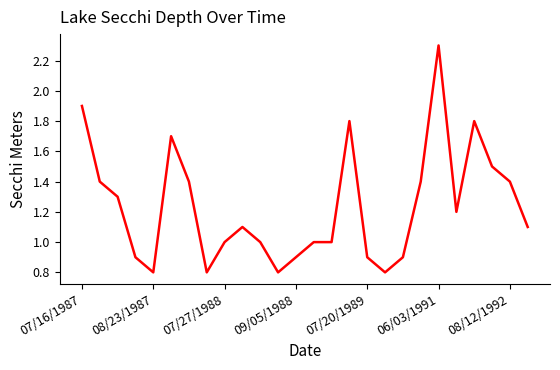

What is the difference between the maximum and minimum values?

1.5